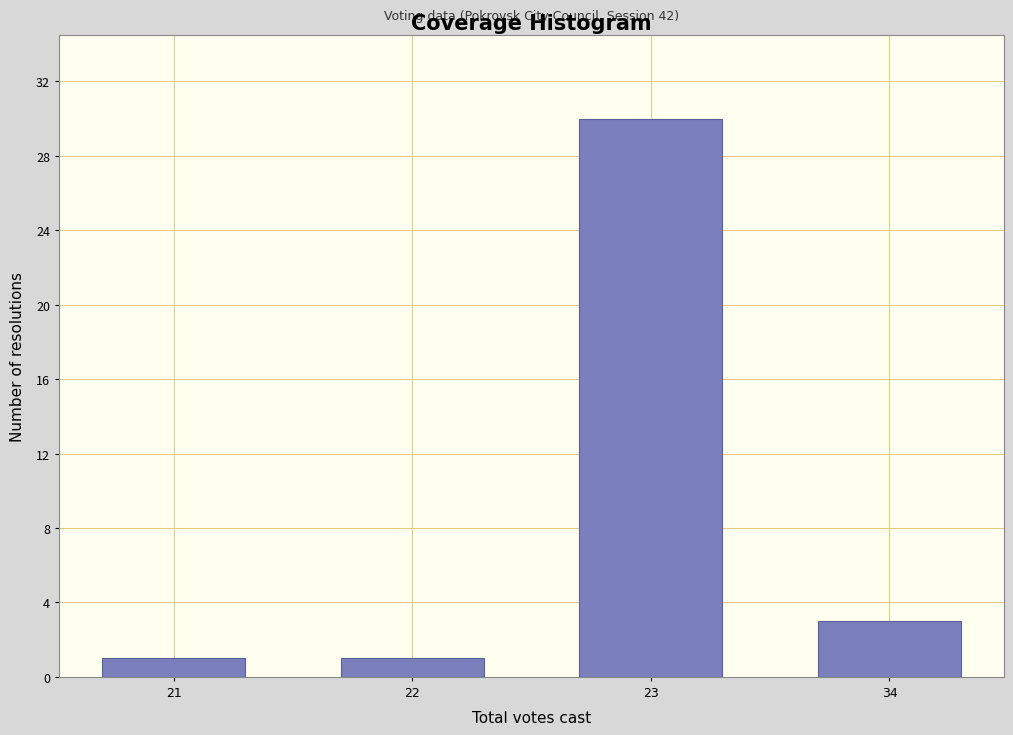

Reading left to right, extract all data points from this chart.

21=1	22=1	23=30	34=3